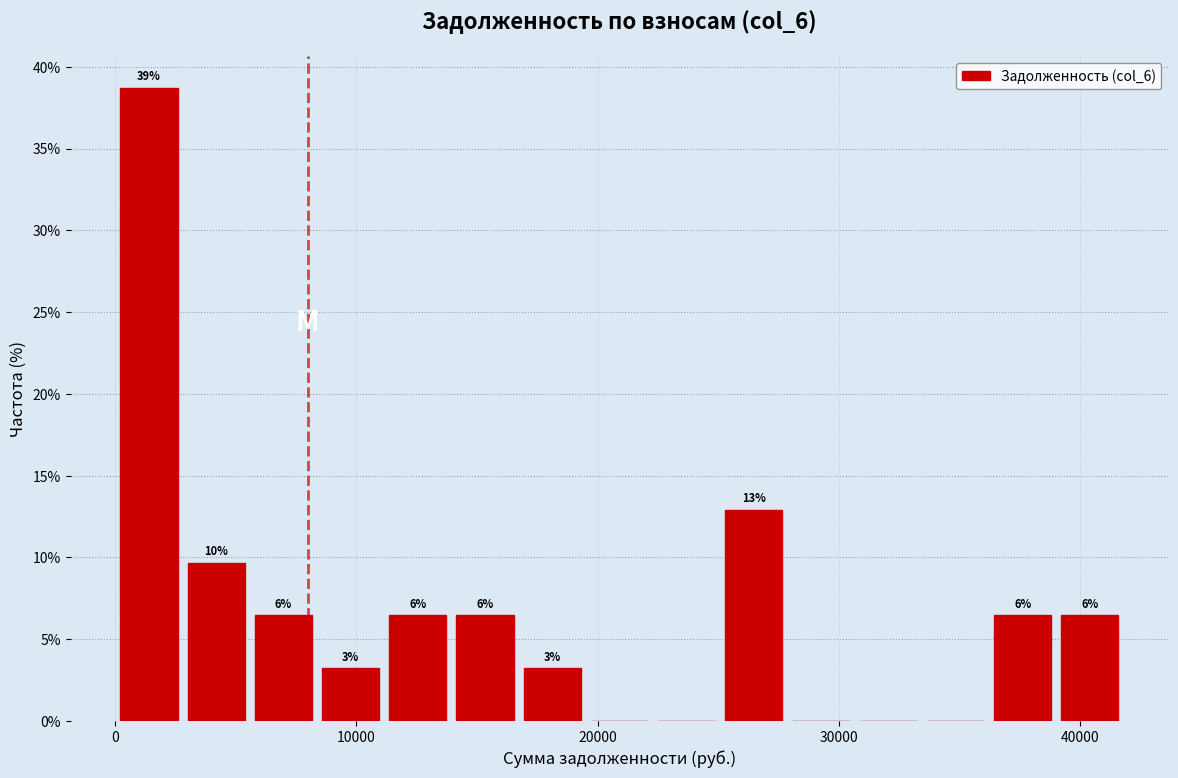

Around what value on the x-axis is the tallest bar? Give the approximate position of its centre, as read against the axis.

1000